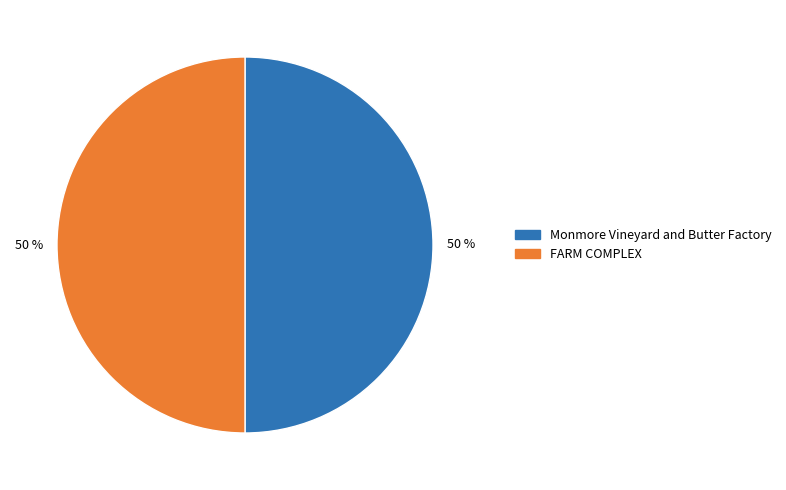

Is it true that FARM COMPLEX is 37% of the pie?

False